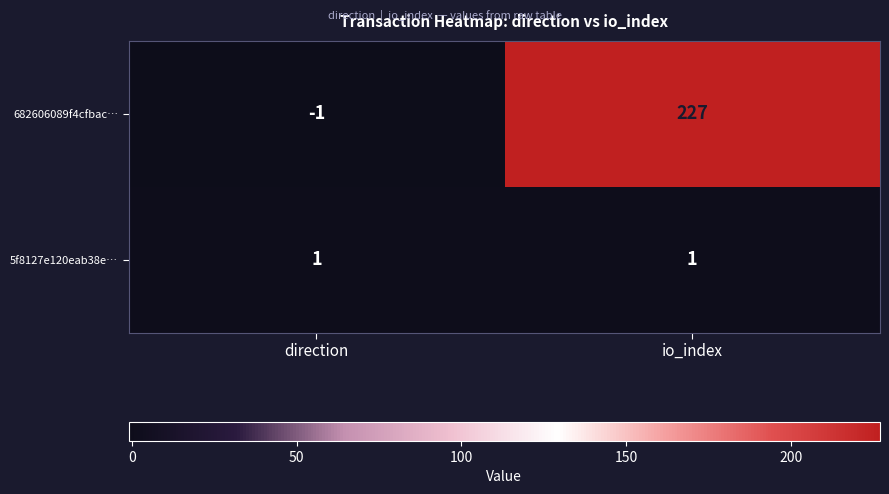

Reading left to right, what are all the values shown in this chart?

682606089f4cfbac…: direction=-1	io_index=227
5f8127e120eab38e…: direction=1	io_index=1